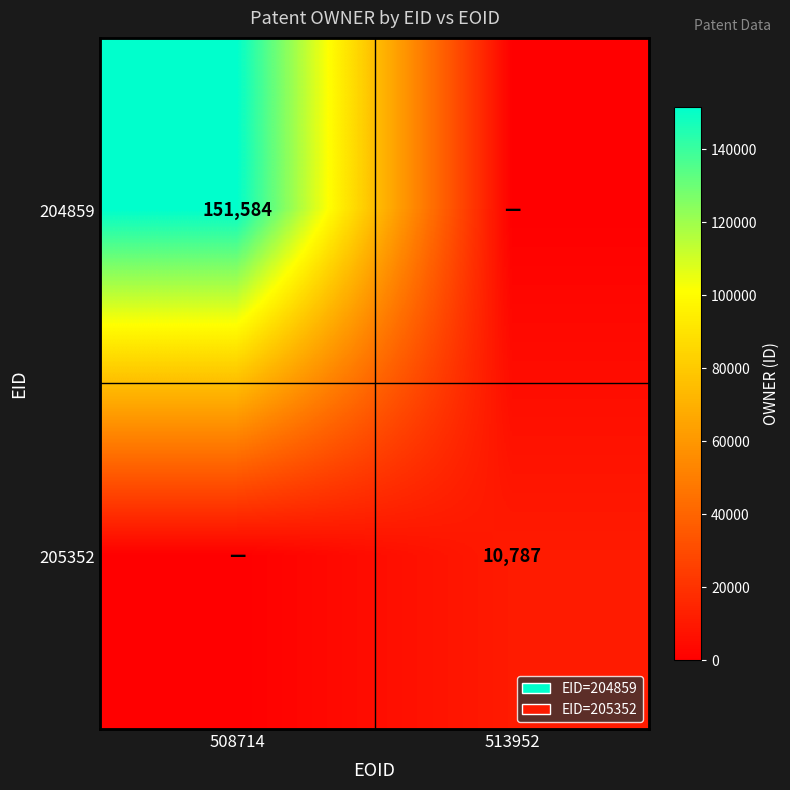

The value of 204859 at 508714 is 75410. True or false?

False